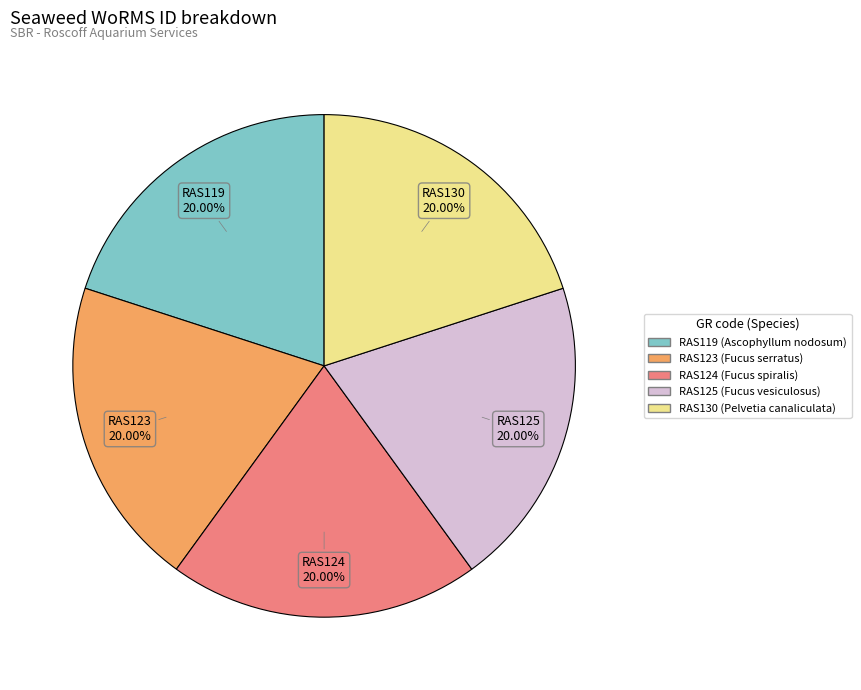

What is the ratio of the value at RAS125 to the value at RAS119?

1.0